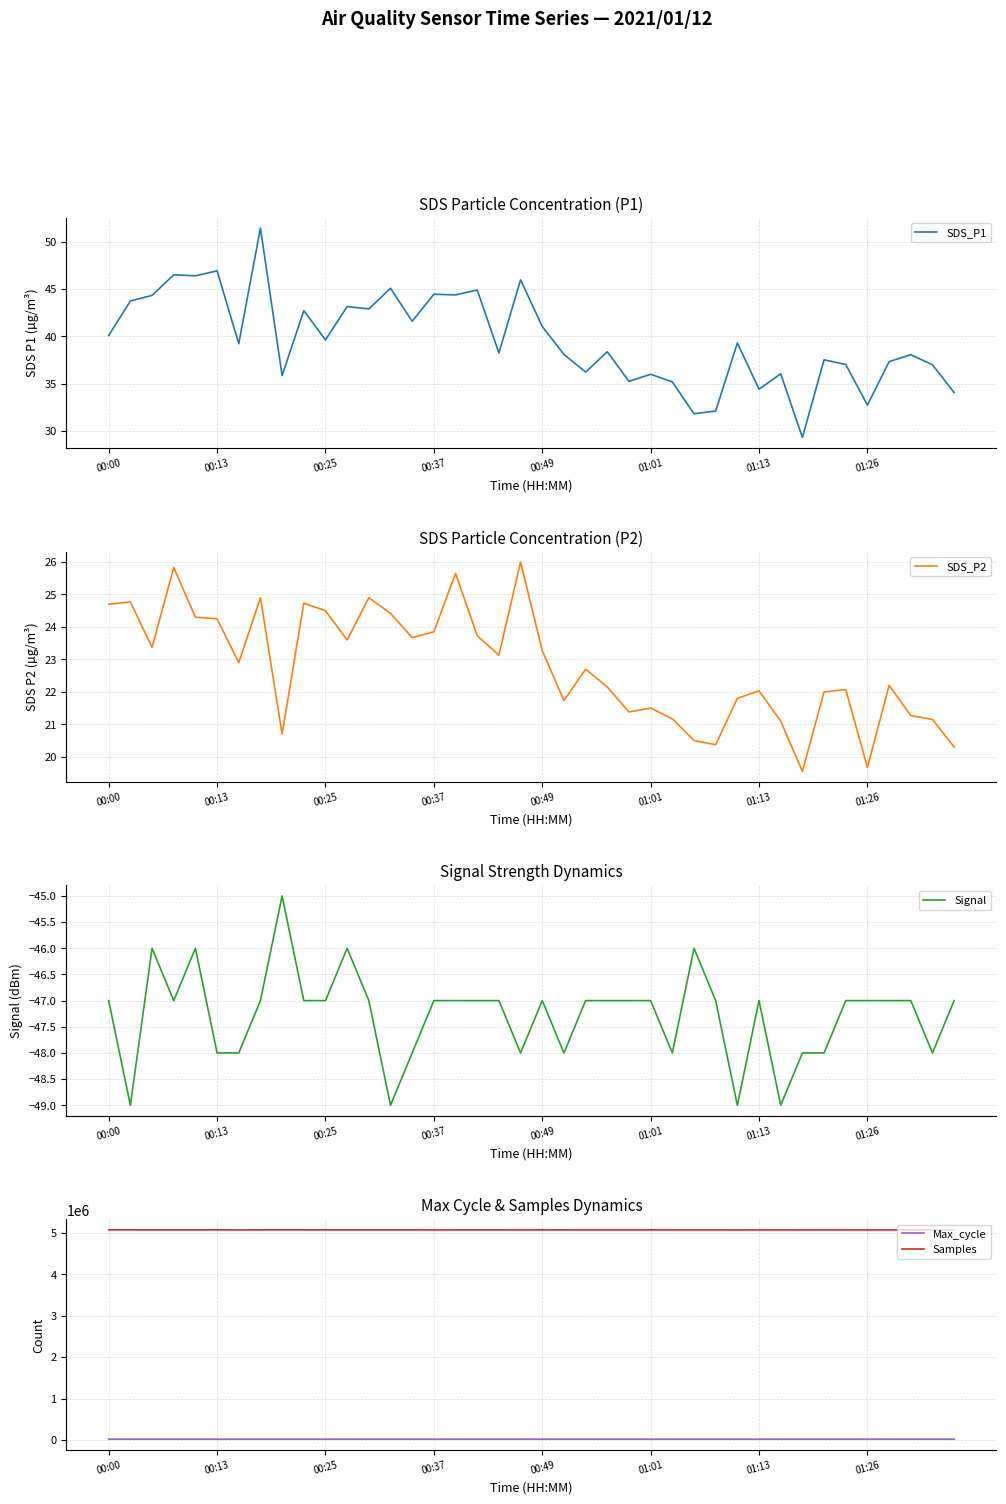

True or false: Samples and Max_cycle cross at least once.

False